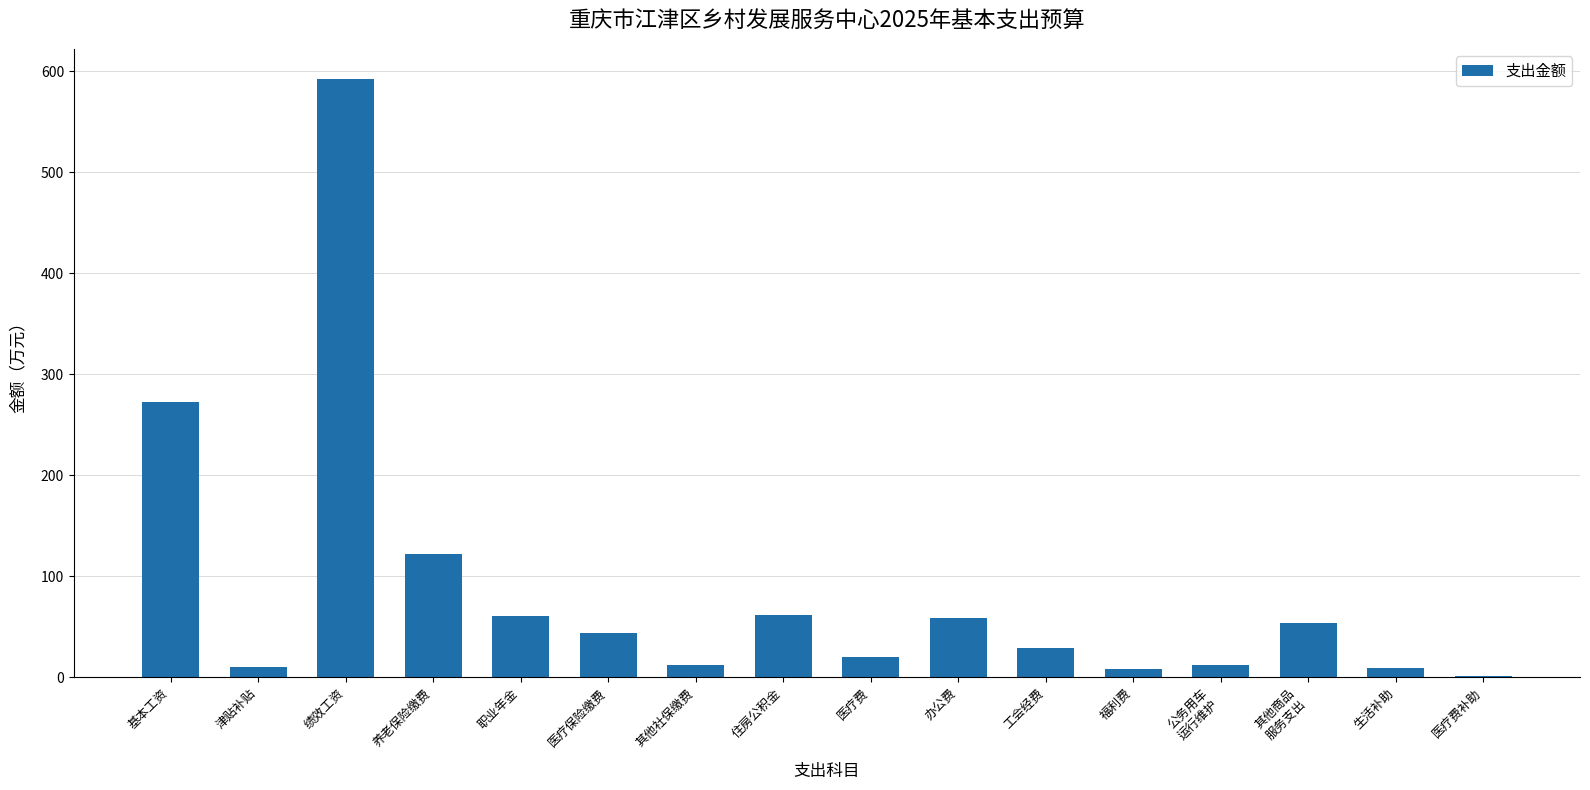

True or false: the data shows 61.2 at 住房公积金.

True